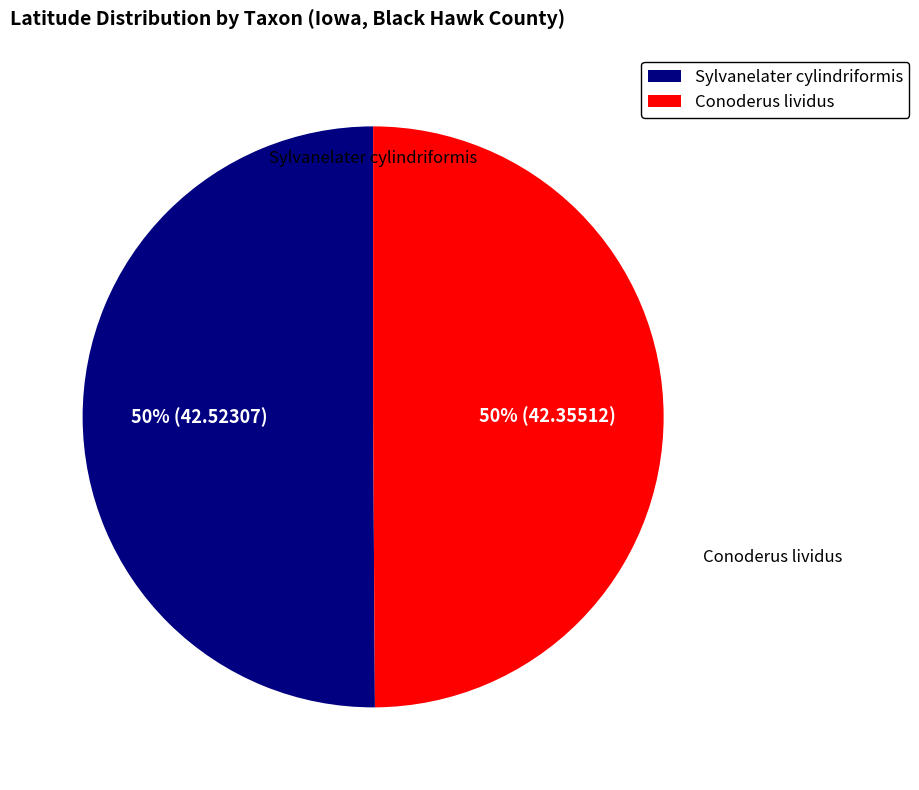

The Sylvanelater cylindriformis slice represents 50% of the pie. True or false?

True